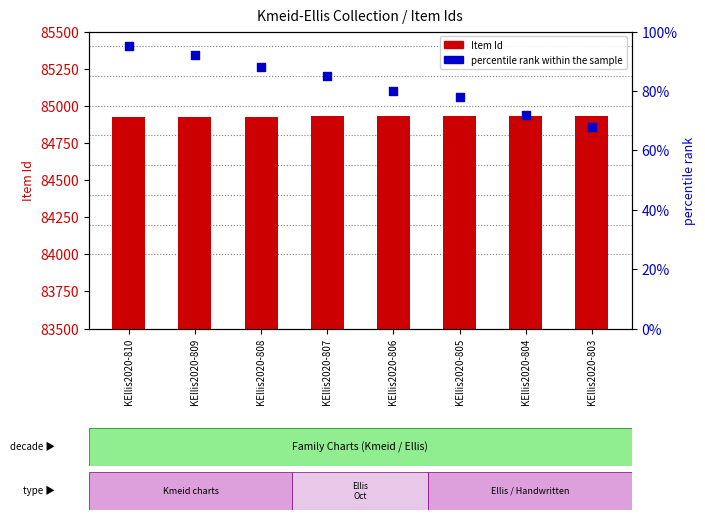

What are all the series names shown in the legend?

Item Id, percentile rank within the sample